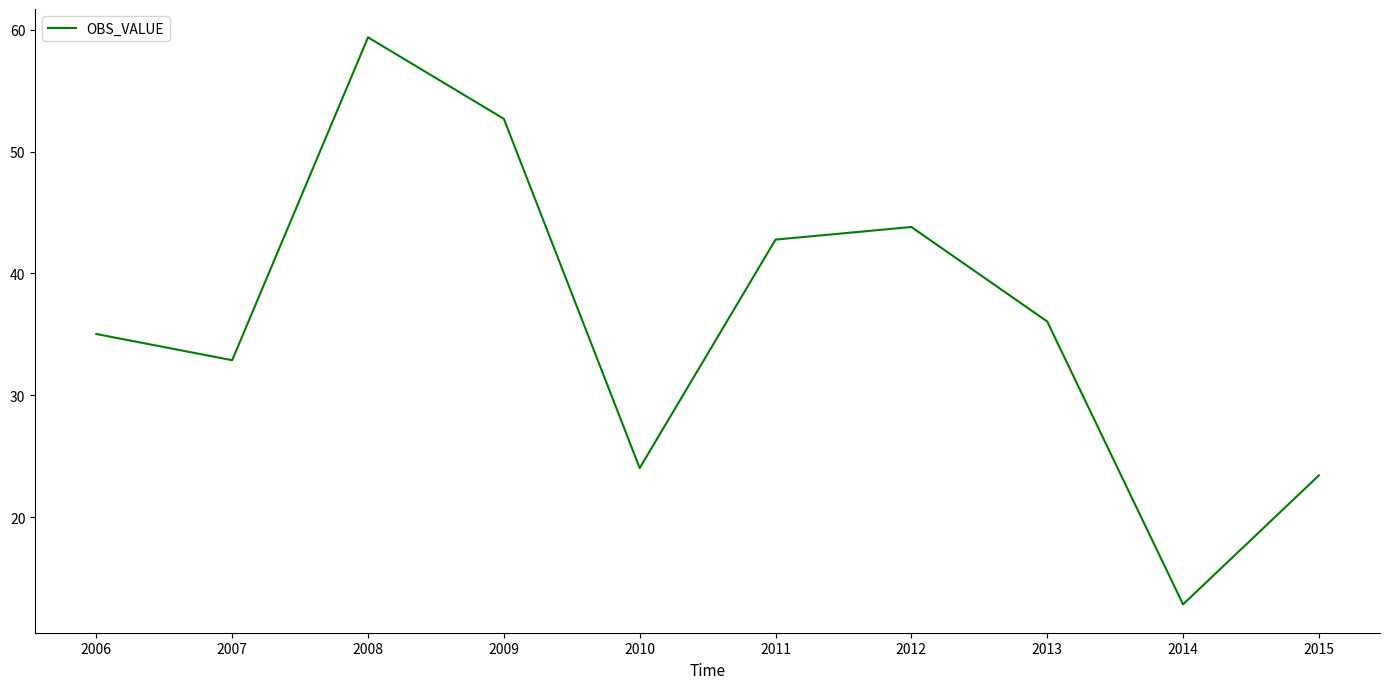

How many interior local valleys (lower than both neighbors) does the data have?

3